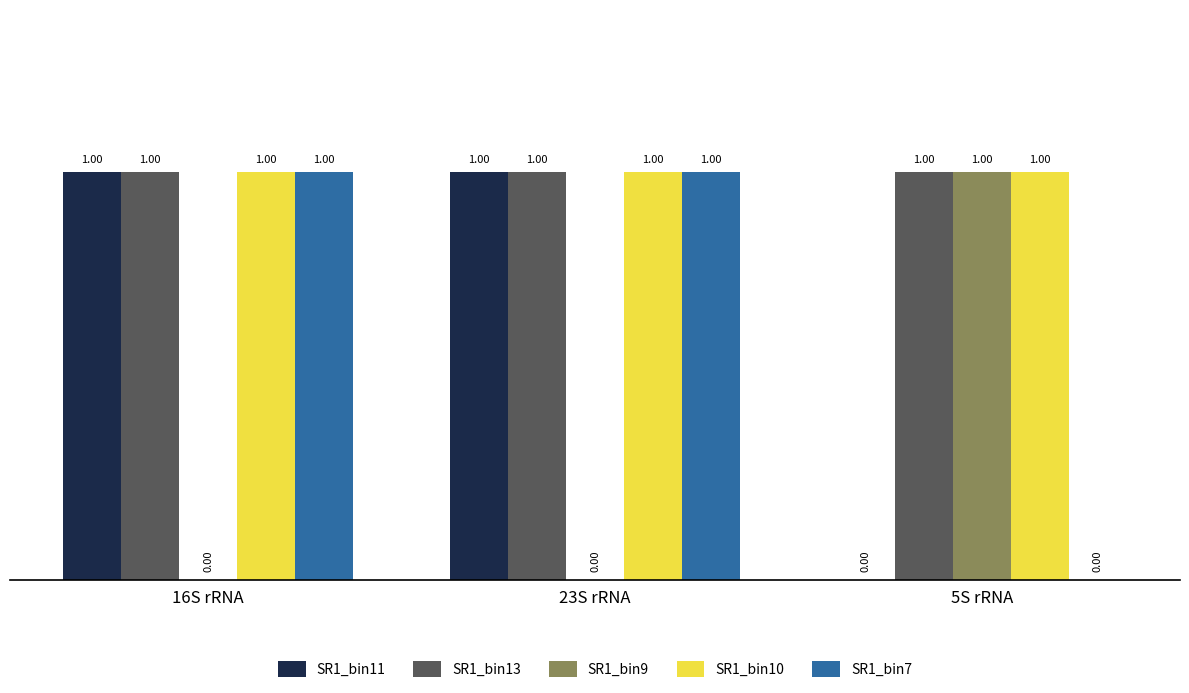

What is the sum of all SR1_bin10 values?

3